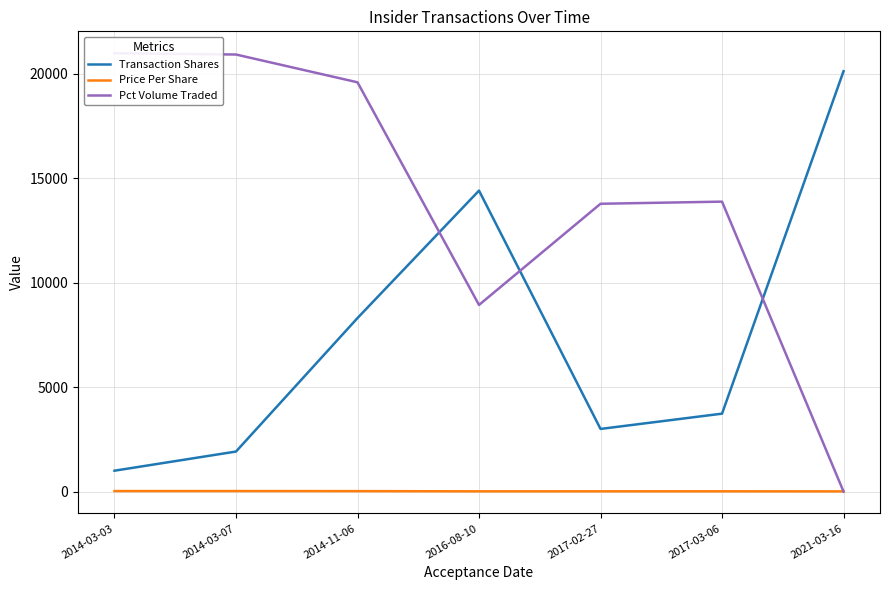

How many values in the Transaction Shares series exceed 3731?

3